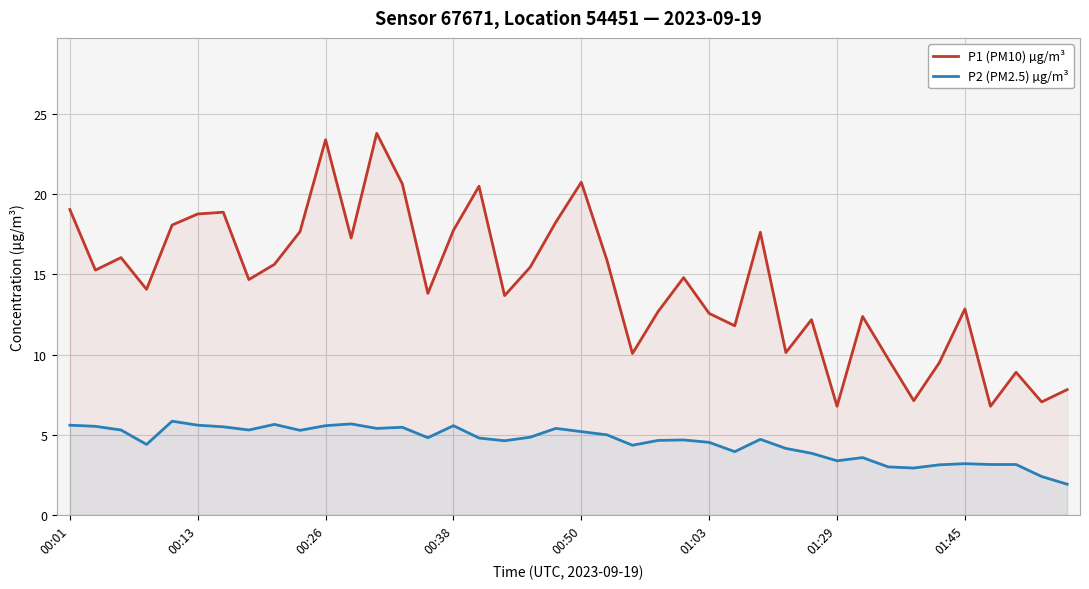

What is the spread (max minus min) of values at 01:03?

8.0